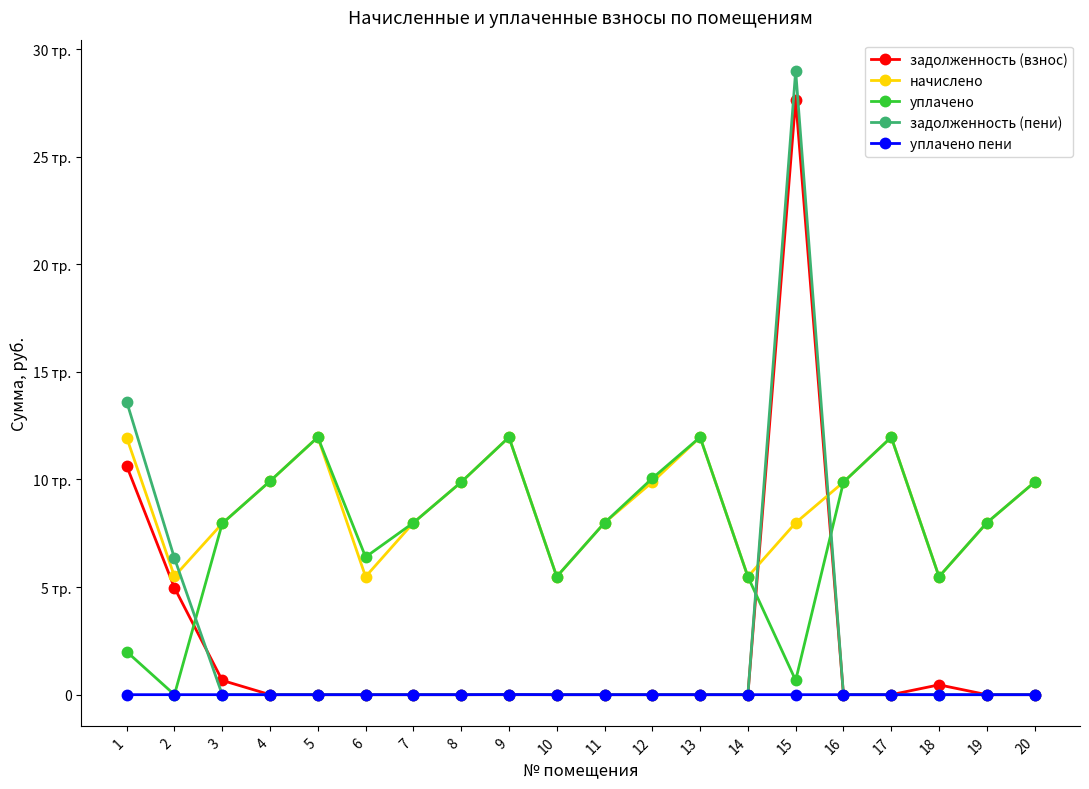

Reading right to left, transcribe all the data shown in this chart.

задолженность (взнос): 20=0.0	19=0.0	18=457.0	17=0.0	16=0.0	15=27658.8	14=0.0	13=0.0	12=0.0	11=0.0	10=0.0	9=0.0	8=0.0	7=0.0	6=0.0	5=0.0	4=0.0	3=663.0	2=4969.0	1=10632.8
начислено: 20=9876.5	19=7987.2	18=5483.5	17=11965.4	16=9876.5	15=7987.2	14=5483.5	13=11965.4	12=9876.5	11=7987.2	10=5483.5	9=11965.2	8=9876.5	7=7987.2	6=5483.5	5=11965.4	4=9922.6	3=7956.5	2=5498.9	1=11950.1
уплачено: 20=9876.5	19=7987.2	18=5483.5	17=11965.4	16=9876.5	15=665.6	14=5483.5	13=11965.4	12=10053.4	11=7987.2	10=5483.5	9=11965.2	8=9876.5	7=7987.2	6=6397.4	5=11965.4	4=9922.6	3=7956.5	2=0.0	1=2000.0
задолженность (пени): 20=0.0	19=0.0	18=0.0	17=0.0	16=0.0	15=28990.0	14=0.0	13=0.0	12=0.0	11=0.0	10=0.0	9=0.0	8=0.0	7=0.0	6=0.0	5=0.0	4=0.0	3=0.0	2=6343.8	1=13620.3
уплачено пени: 20=0.0	19=0.0	18=0.0	17=0.0	16=0.0	15=0.0	14=0.0	13=0.0	12=0.0	11=0.0	10=0.0	9=7.3	8=0.0	7=0.0	6=0.0	5=0.0	4=0.0	3=0.0	2=0.0	1=0.0